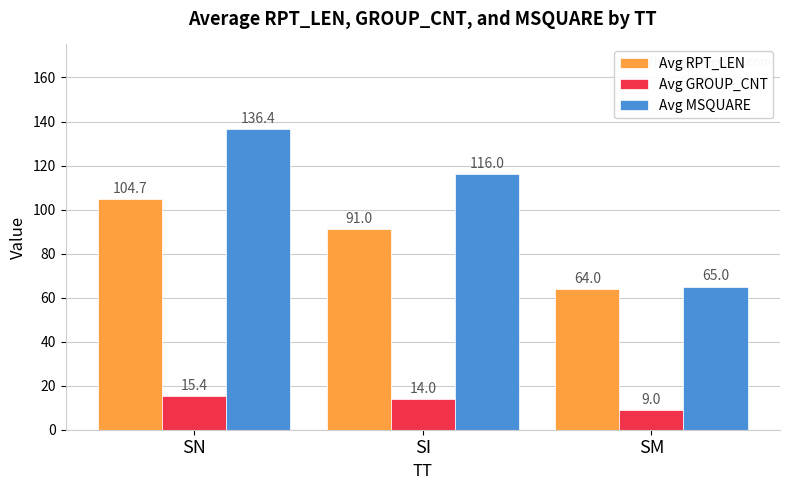

How many categories are shown in the chart?

3